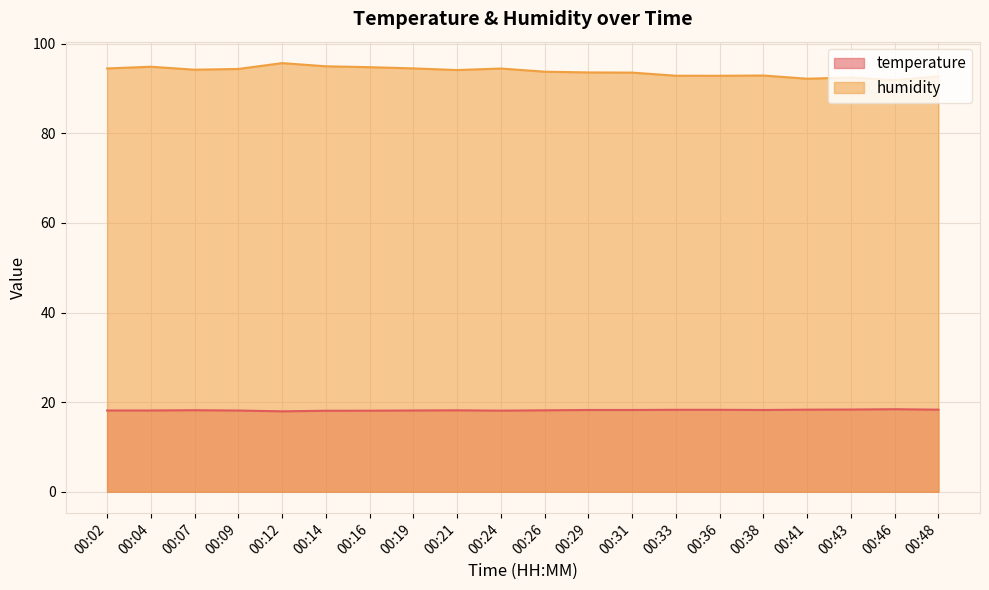

At which category is the sum across all series the highest?

00:12